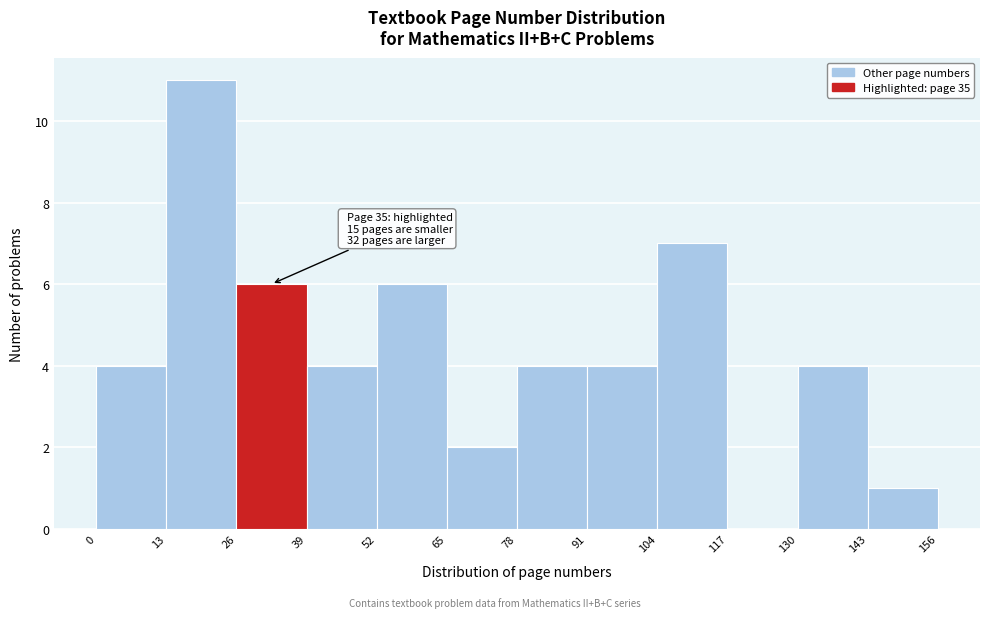

Over which range of the x-axis is the bar tallest?

13 to 26